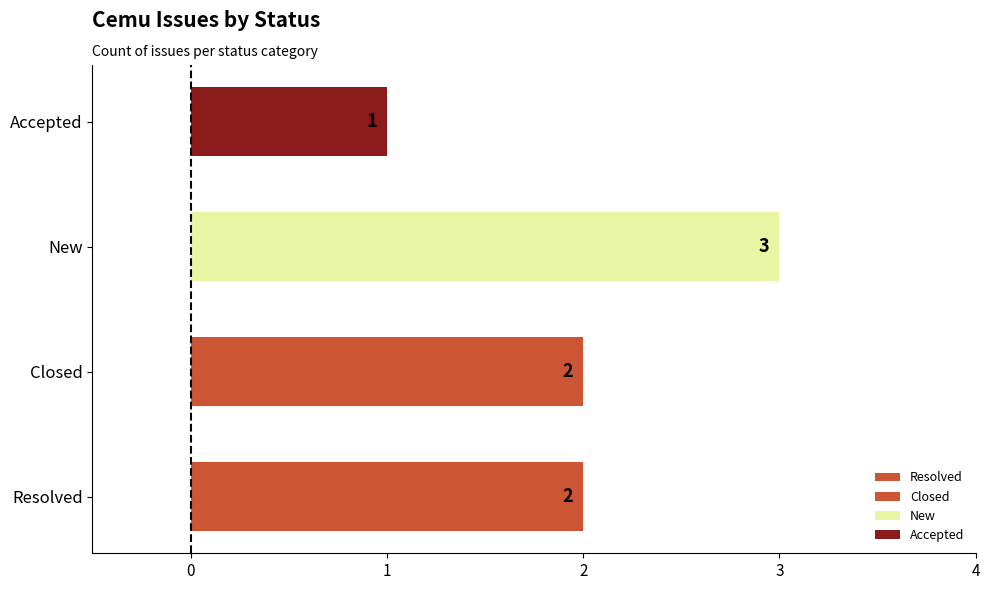

How many bars are there in total?

4